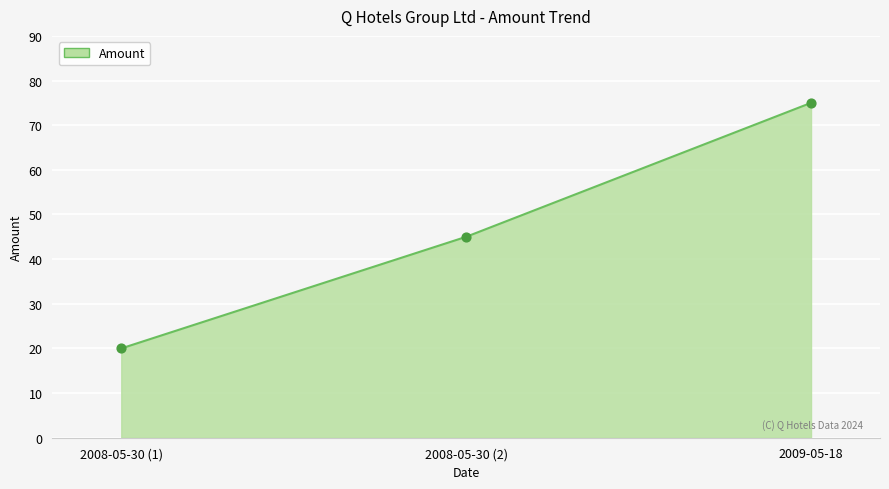

What is the change in value from 2008-05-30 (2) to 2009-05-18?

+30